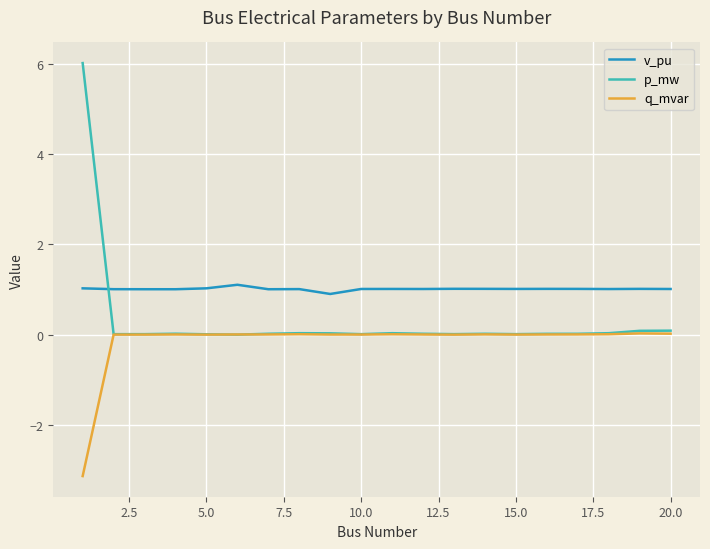

At how many categories does at least one series exceed 0?

20